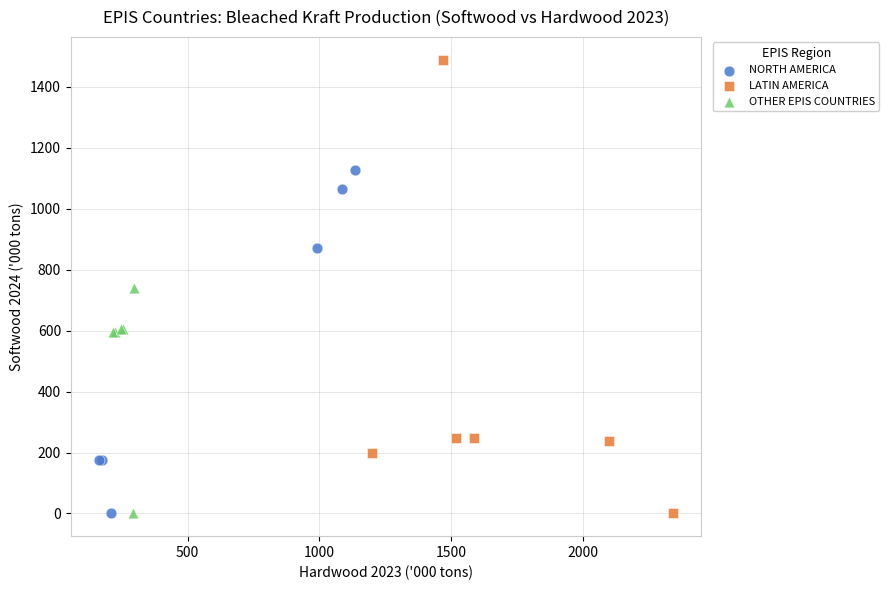

Which series contains the highest Y value?

LATIN AMERICA